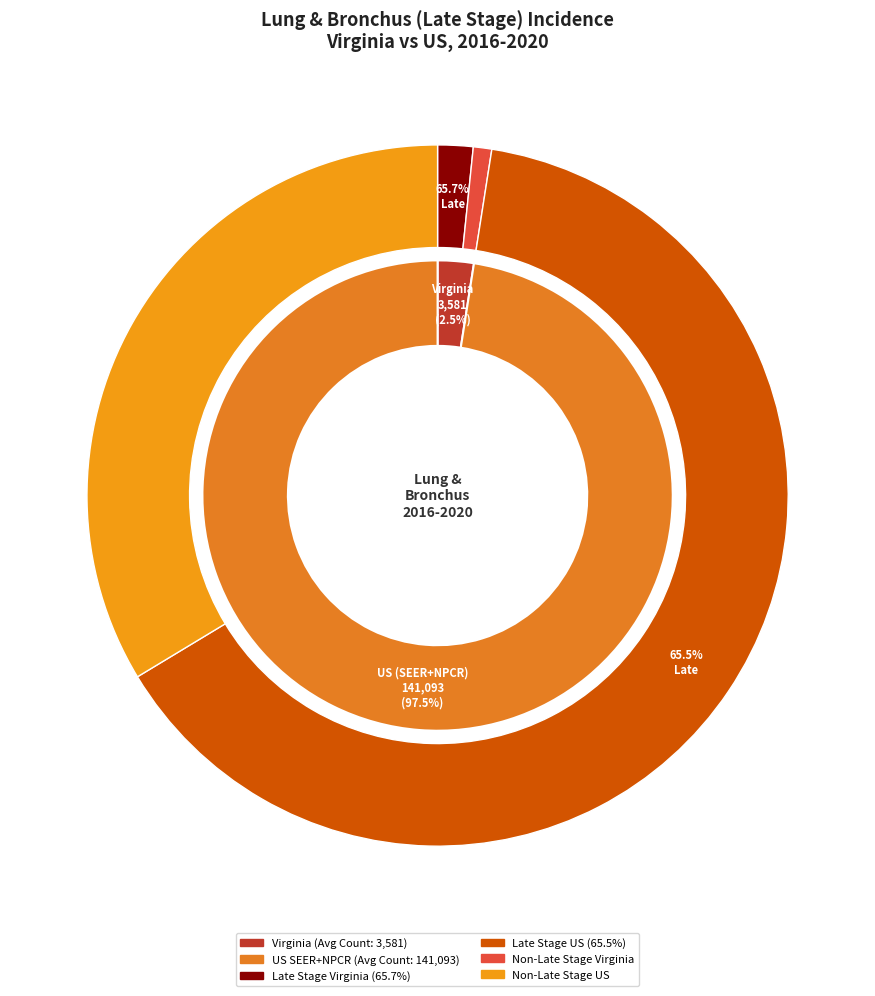

How many slices are in this pie chart?

2